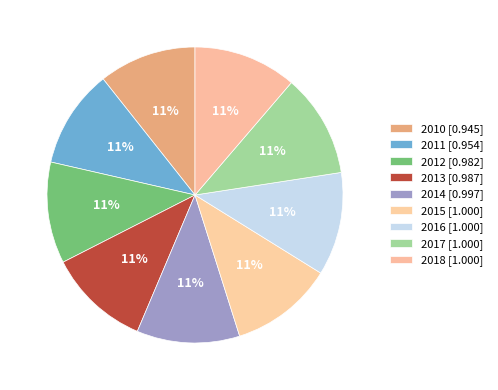

Which slice is the smallest?

2010